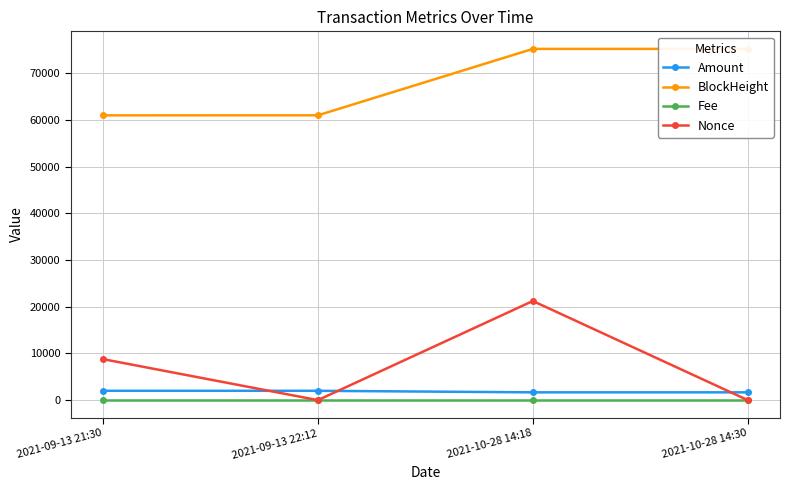

True or false: BlockHeight and Fee intersect in this chart.

False